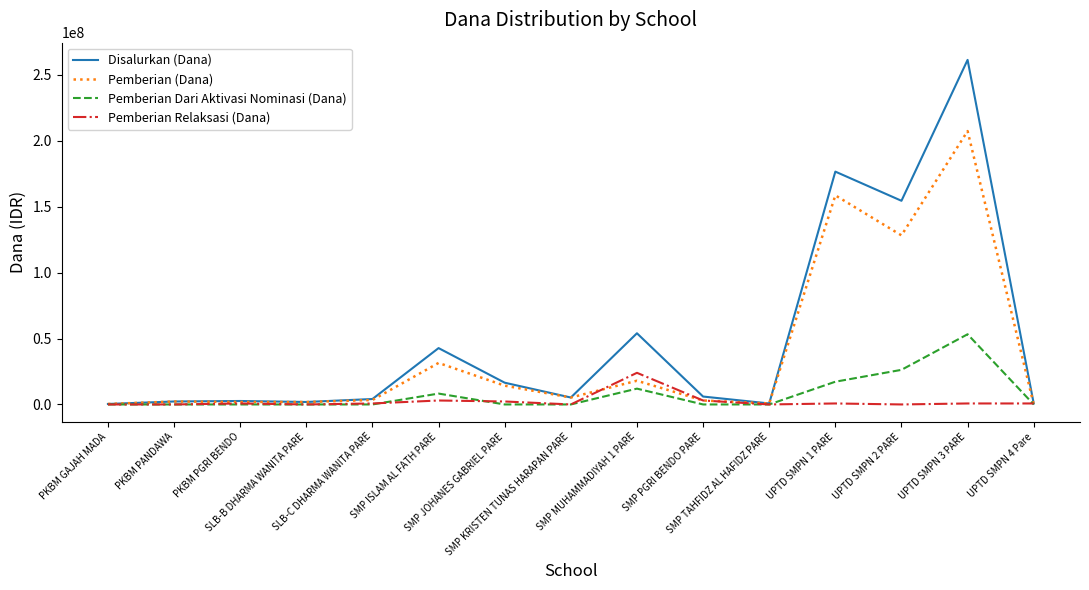

What is the total value across all series at UPTD SMPN 4 Pare?

1500000